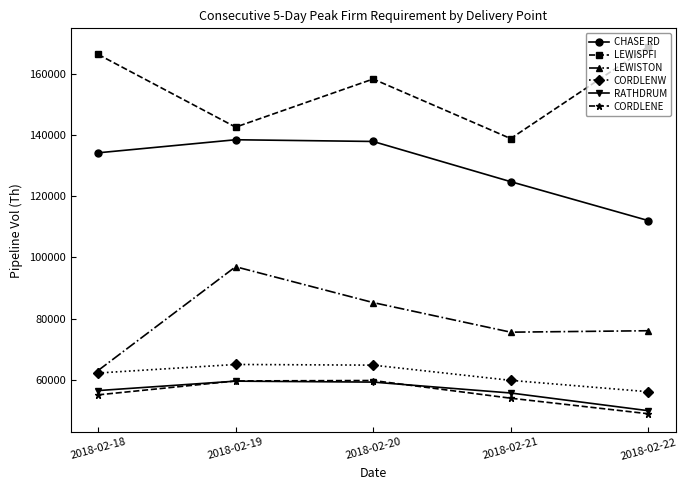

At how many categories does at least one series exceed 144176?

3